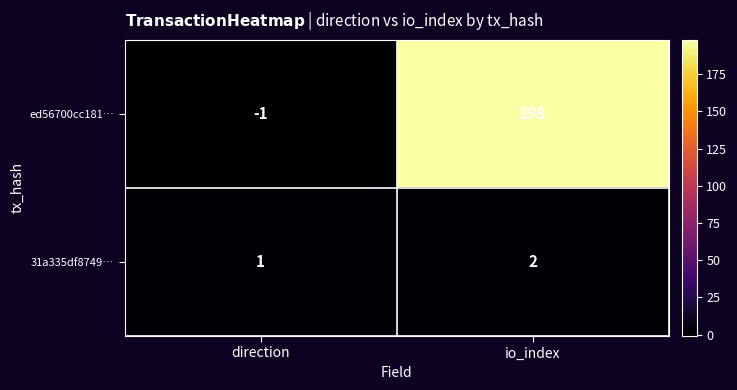

Reading left to right, transcribe all the data shown in this chart.

ed56700cc181…: direction=-1	io_index=198
31a335df8749…: direction=1	io_index=2